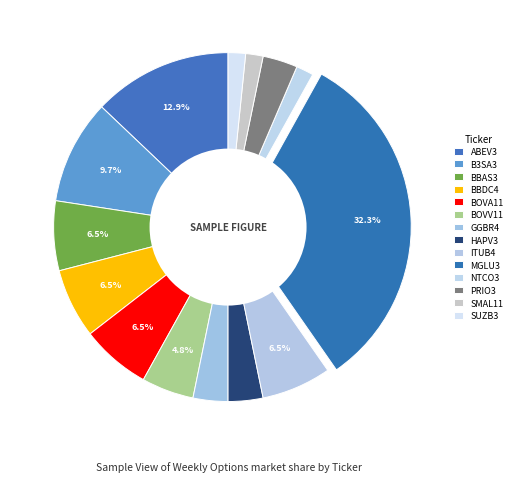

Is the sum of SUZB3 and MGLU3 greater than half?

No